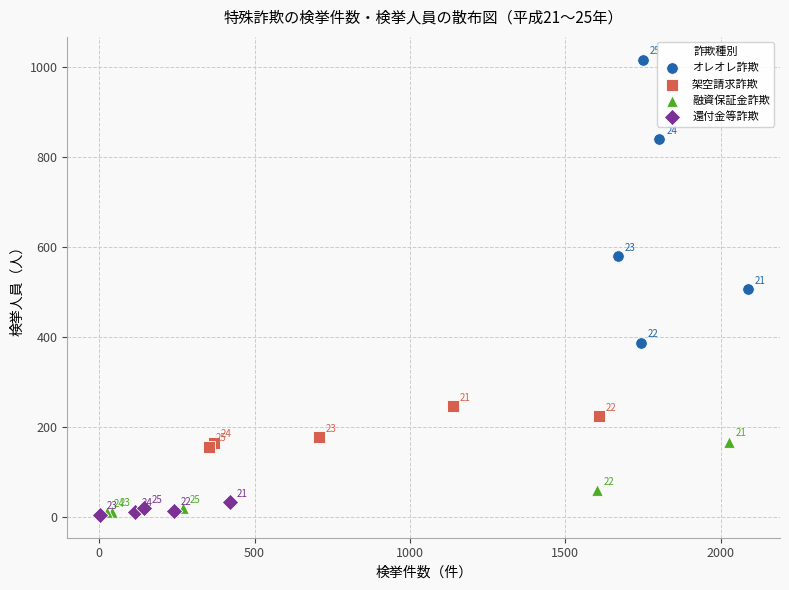

What are all the series names shown in the legend?

オレオレ詐欺, 架空請求詐欺, 融資保証金詐欺, 還付金等詐欺